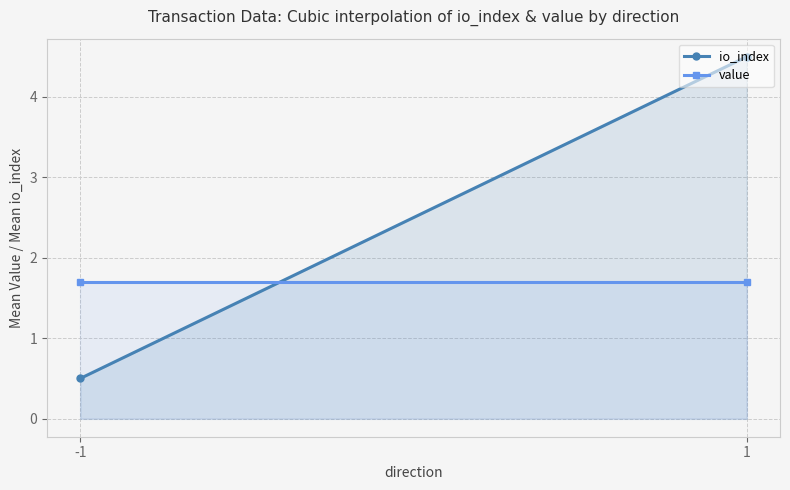

How many categories are shown in the chart?

2